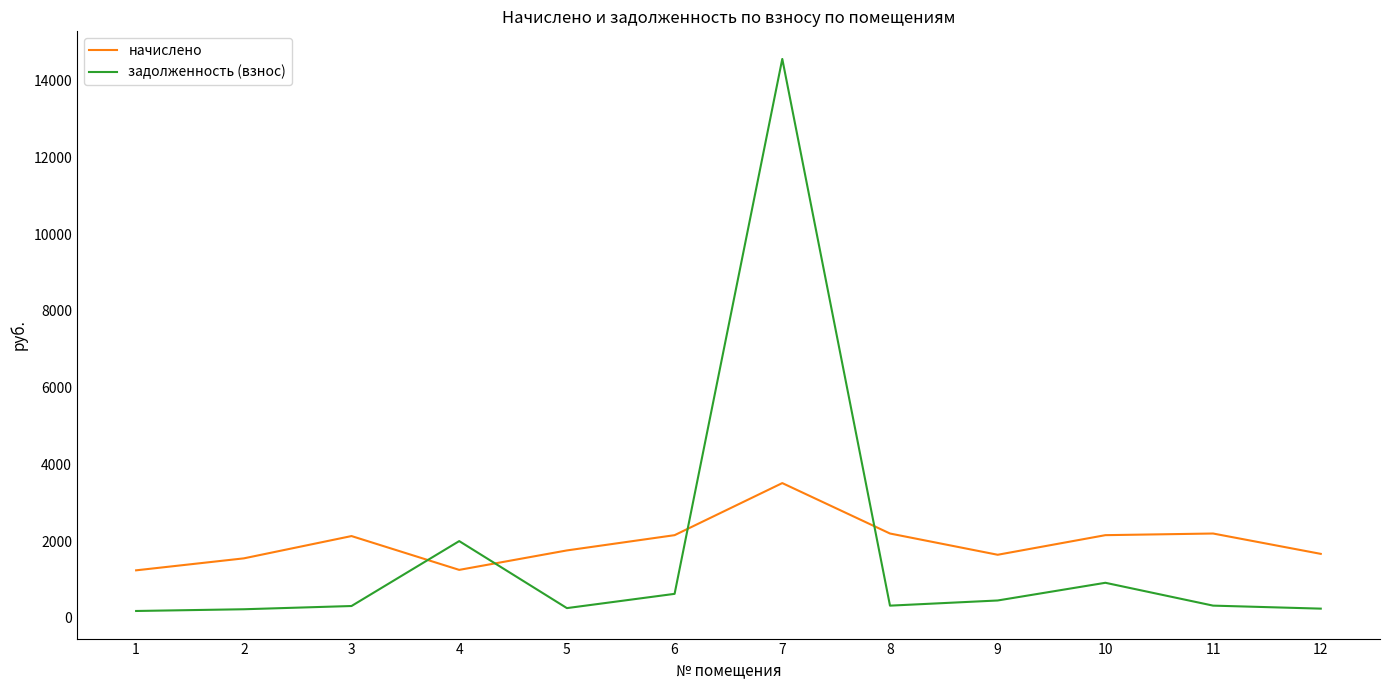

How many series are shown in this chart?

2